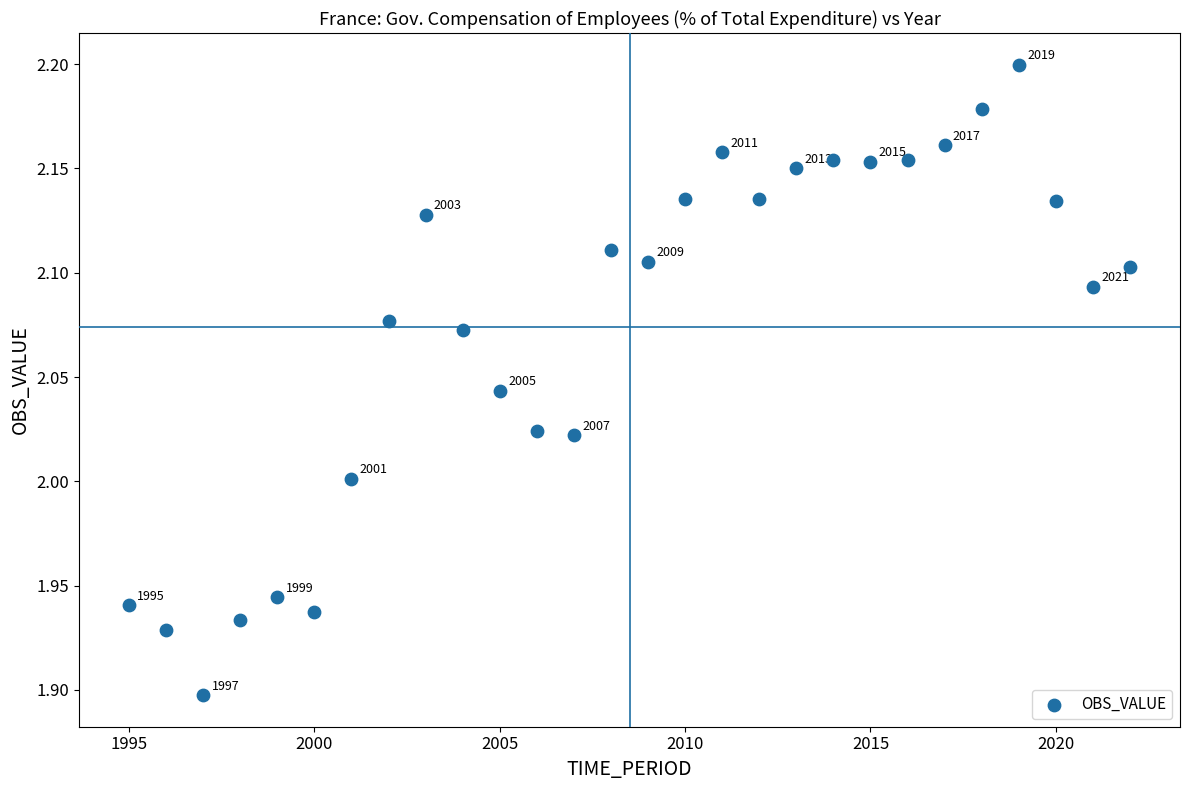

What is the range of Y values (max minus min)?

0.3